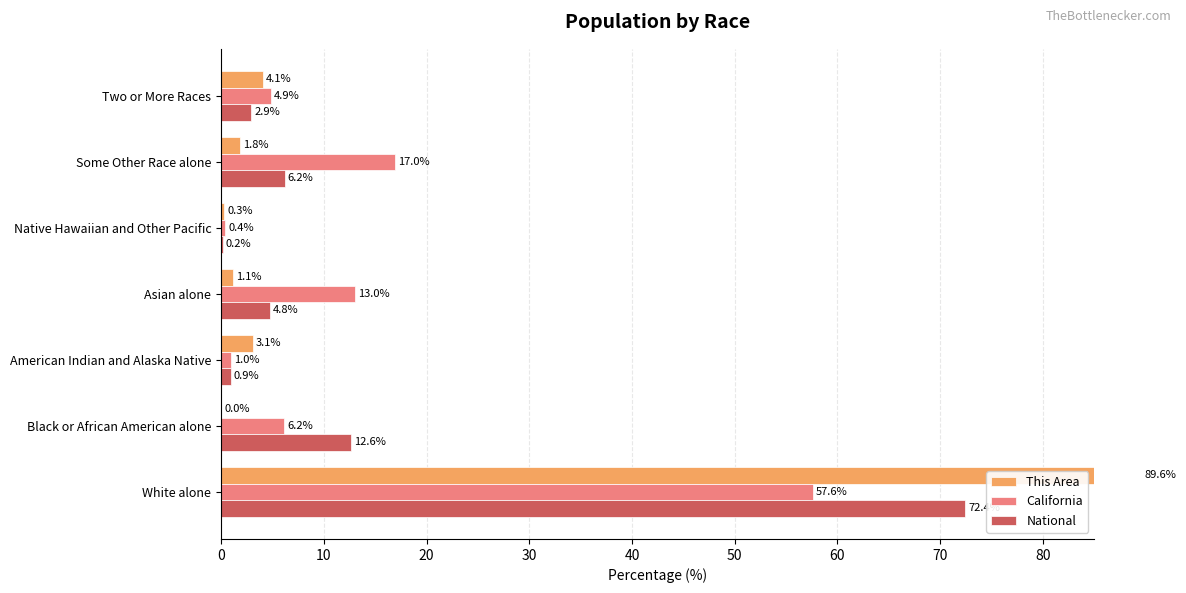

Reading right to left, what are all the values shown in this chart?

This Area: 4.1	1.8	0.3	1.1	3.1	0.0	89.6
California: 4.9	17.0	0.4	13.0	1.0	6.2	57.6
National: 2.9	6.2	0.2	4.8	0.9	12.6	72.4